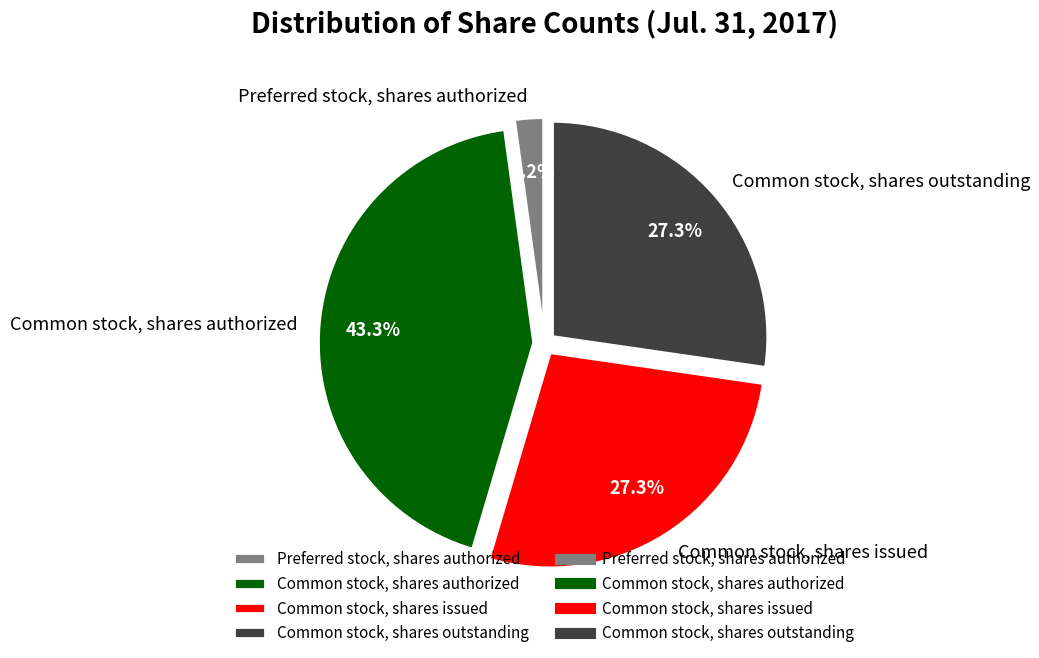

Is there any slice that represents more than half of the pie?

No